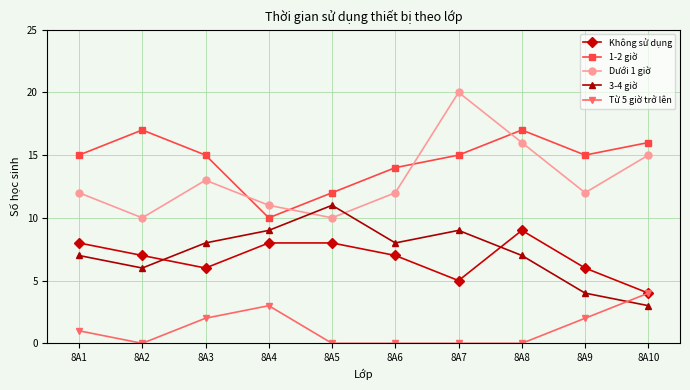

What is the spread (max minus min) of values at 8A3?

13